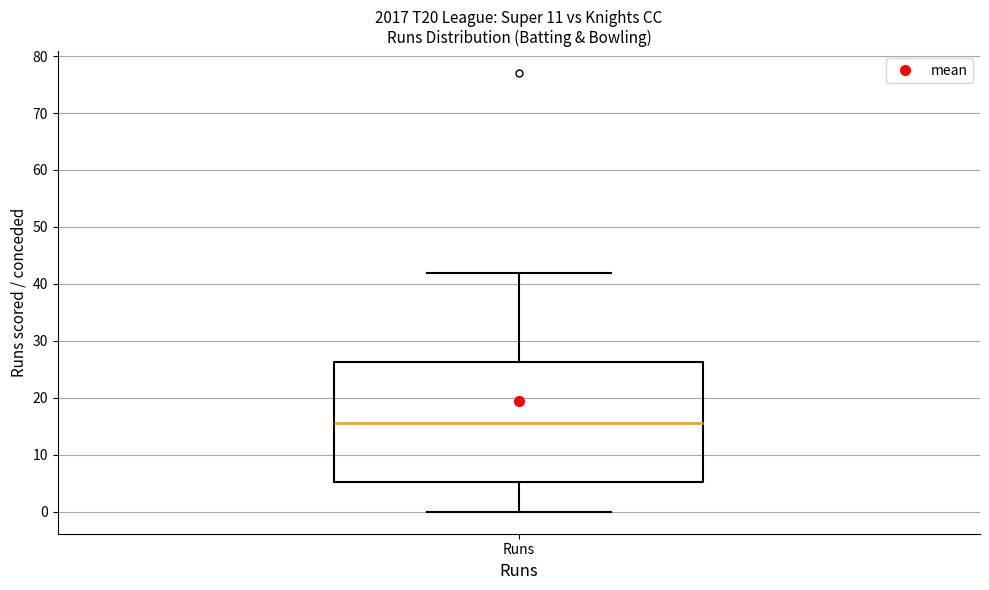

Where is the upper edge of the box for Runs on the y-axis? The values are not printed on the chart, so give them approximately, as read against the axis.

26